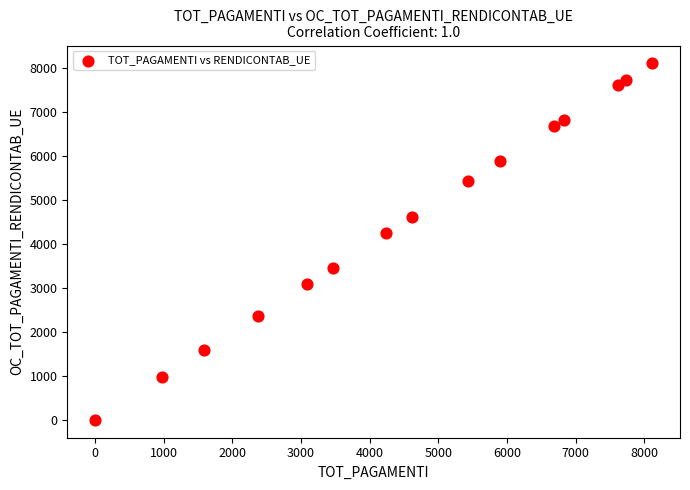

What is the range of Y values (max minus min)?

8112.0